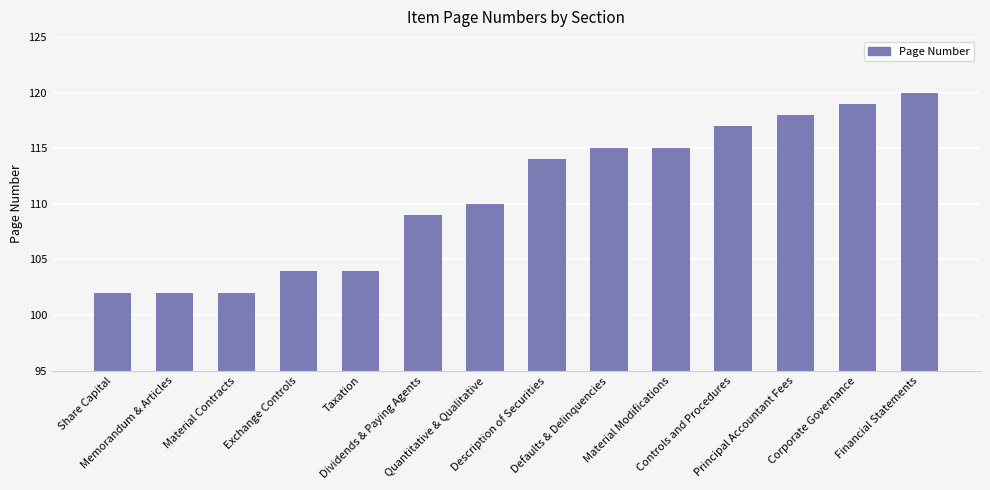

What is the label of the 8th bar from the left?

Description of Securities